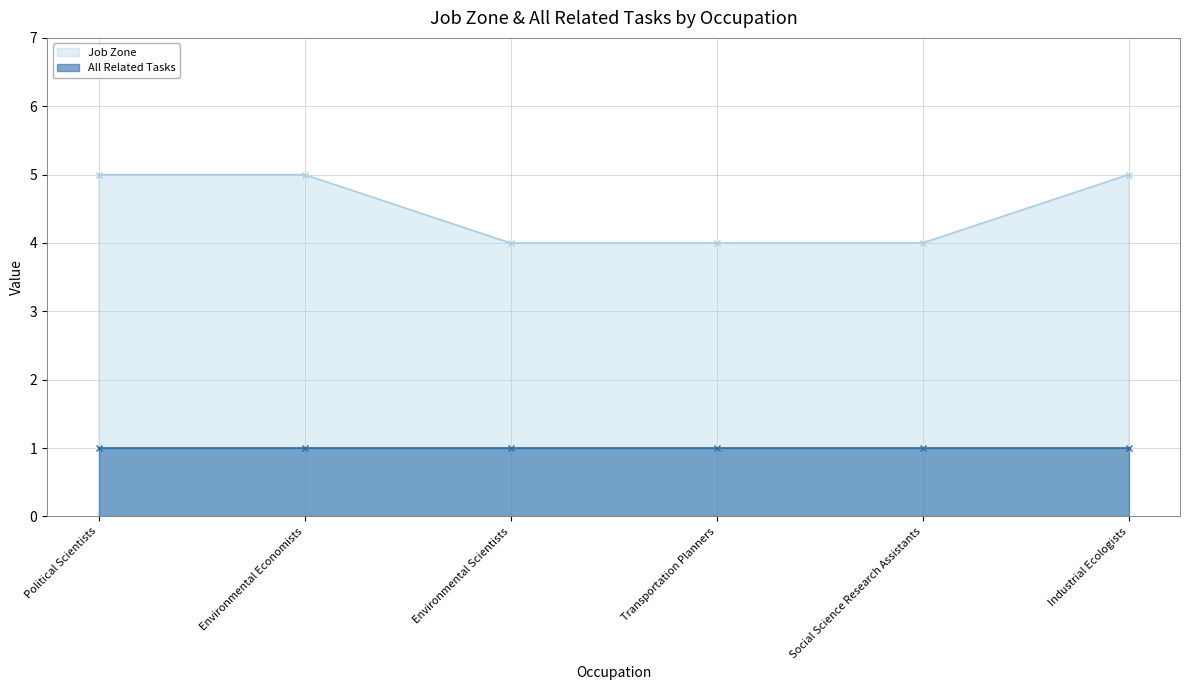

True or false: the data shows 3 at Environmental Scientists.

False